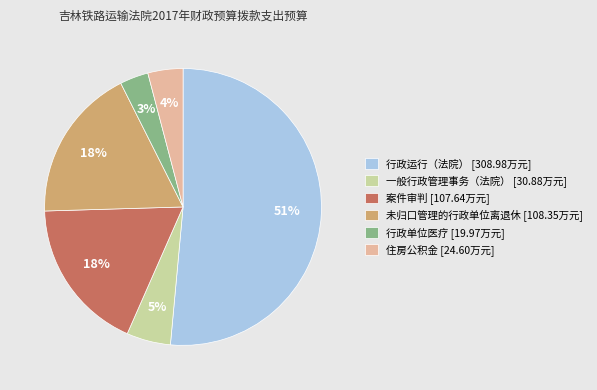

The 住房公积金 slice represents 4% of the pie. True or false?

True